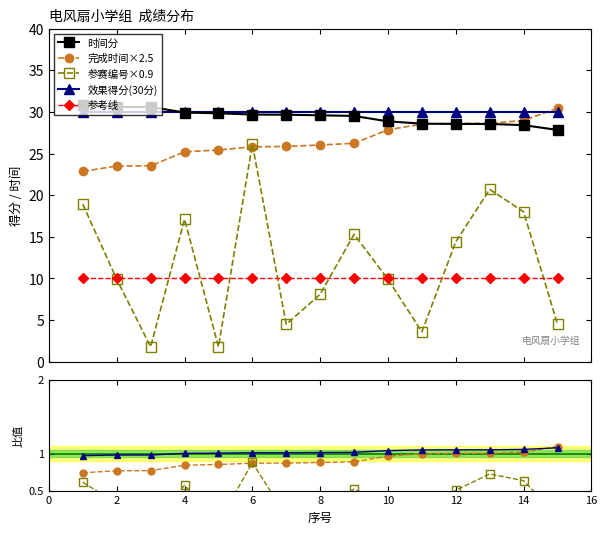

True or false: 效果得分(30分) has more than 0 points higher than both neighbors.

False